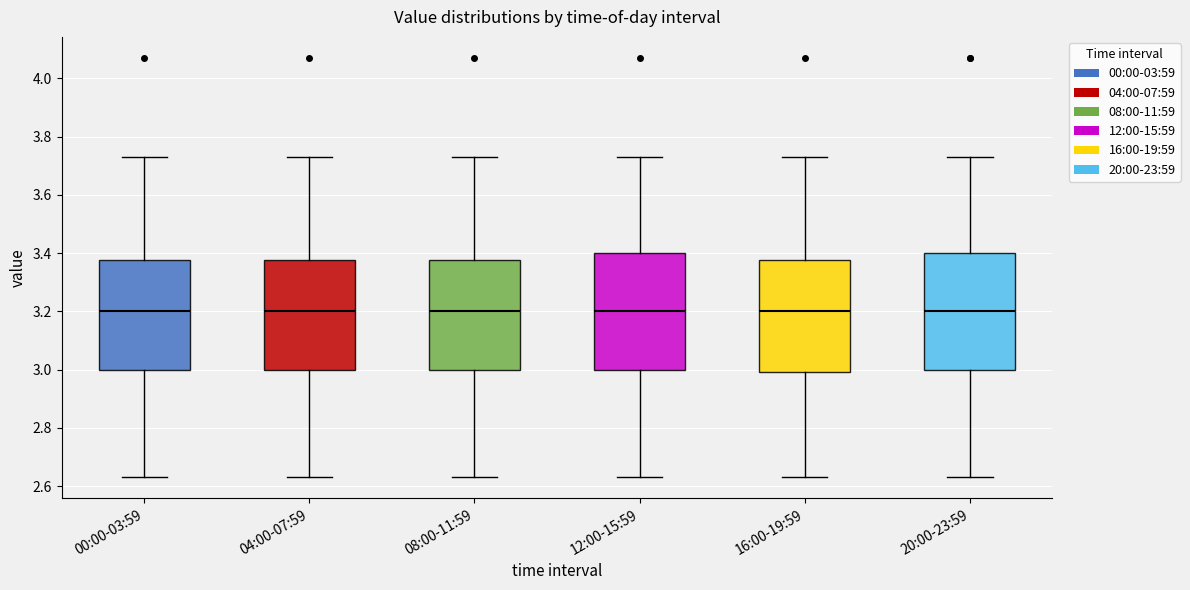

Where is the upper edge of the box for 12:00-15:59 on the y-axis? The values are not printed on the chart, so give them approximately, as read against the axis.

3.40